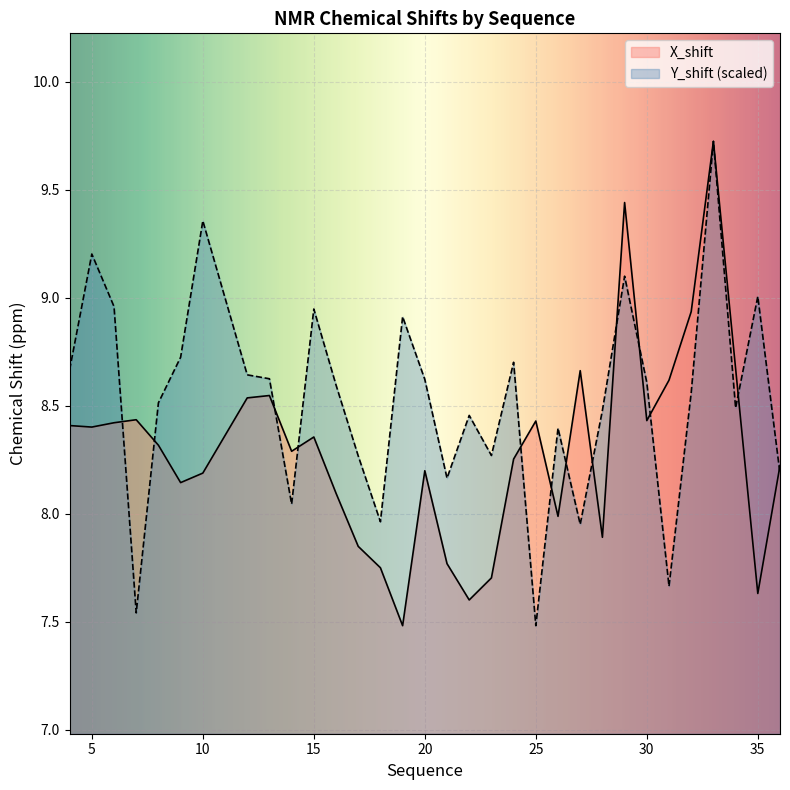

True or false: X_shift has a value of 3.3 at 31.

False